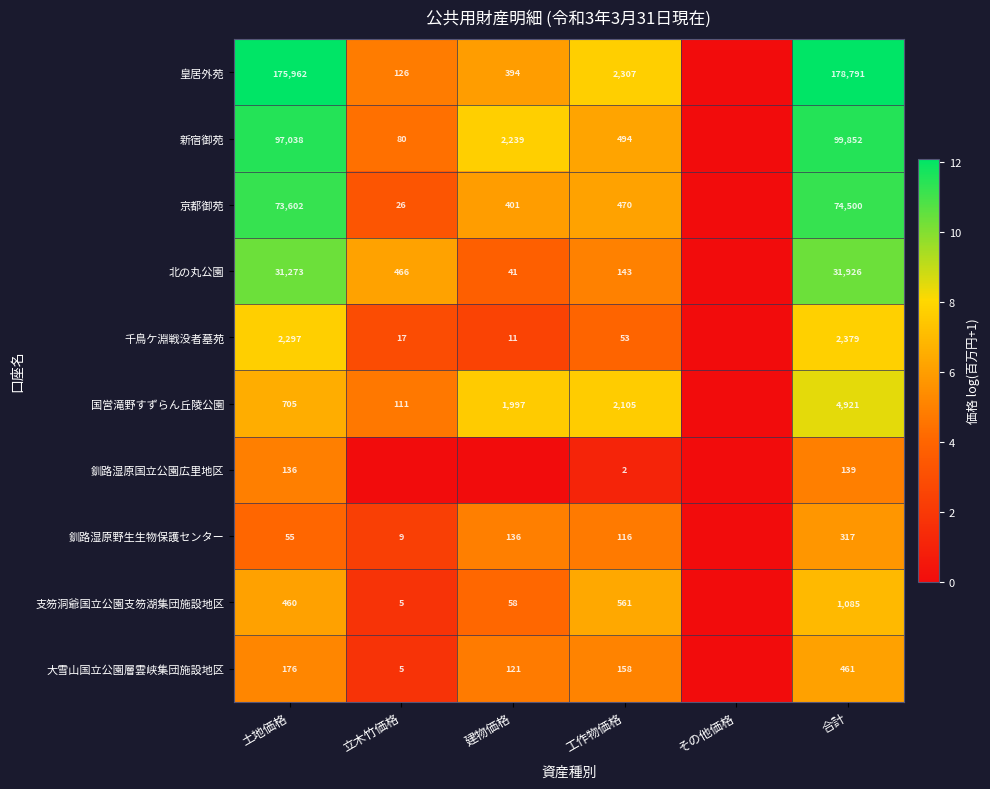

The value of 大雪山国立公園層雲峡集団施設地区 at 土地価格 is 112. True or false?

False